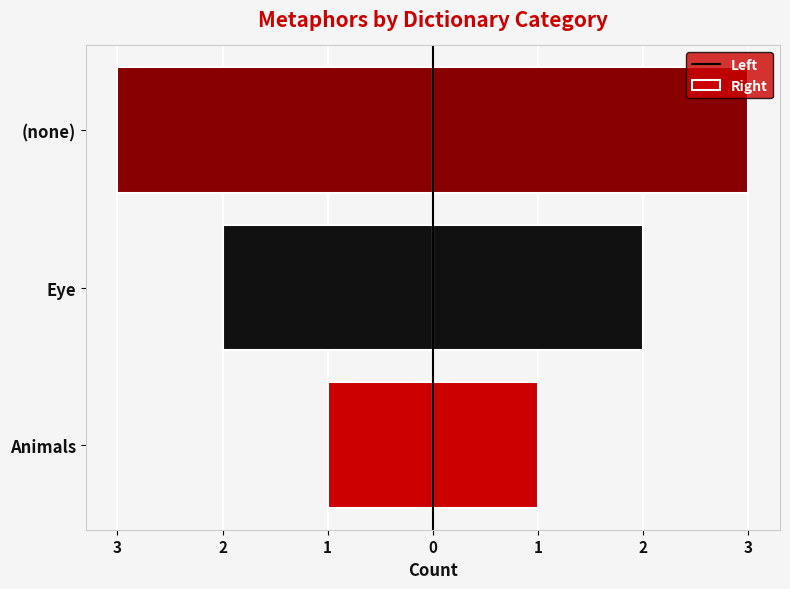

How many Count (left) values are between -3 and -1?

3